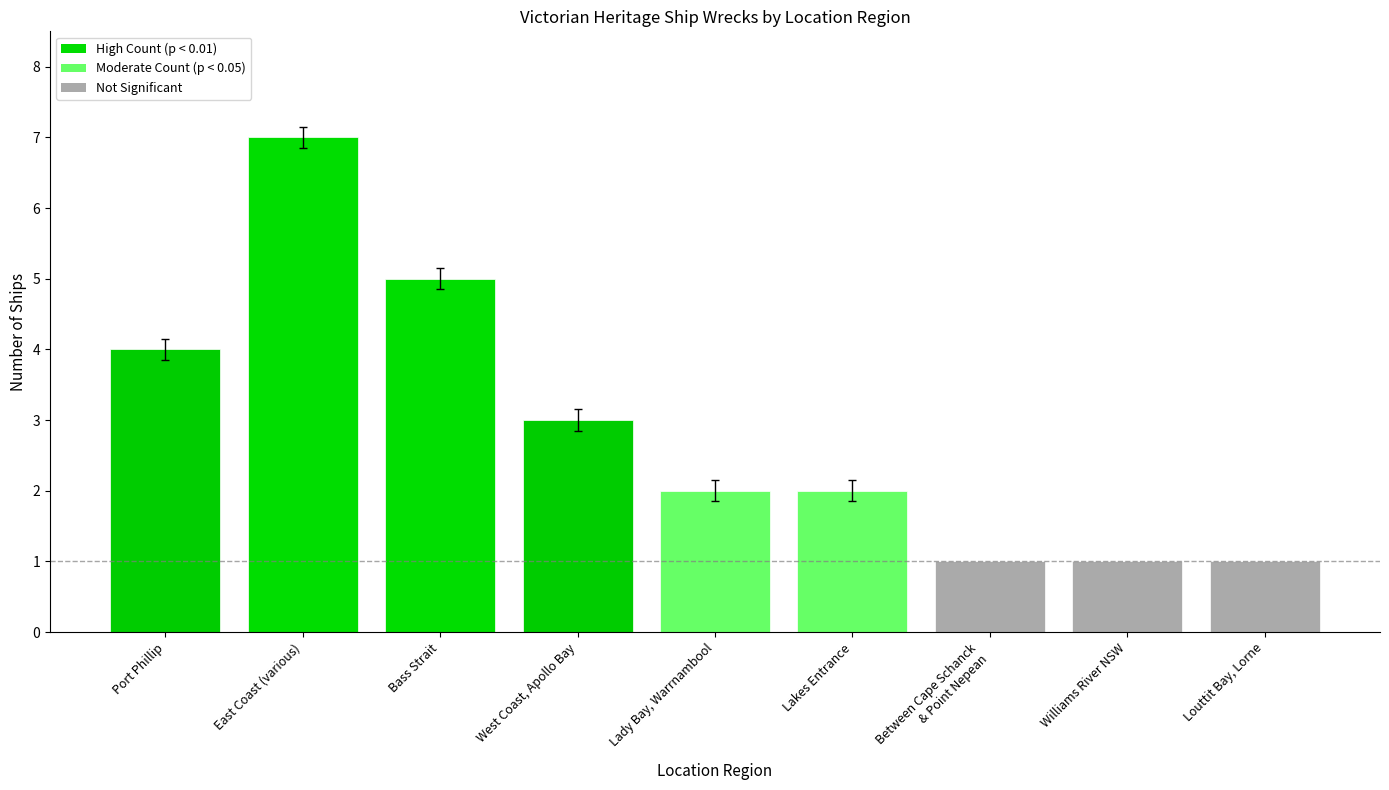

Approximately how many times larger is the value at Bass Strait compared to West Coast, Apollo Bay?

1.7